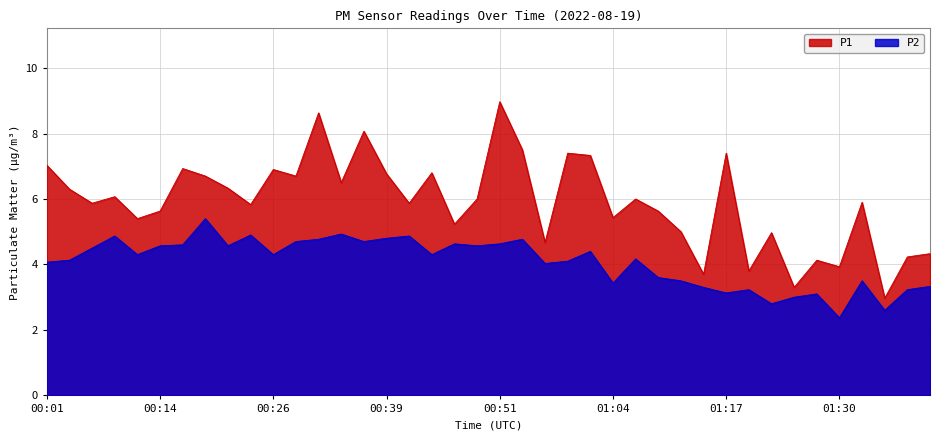

The value of P2 at 00:14 is 4.6. True or false?

True